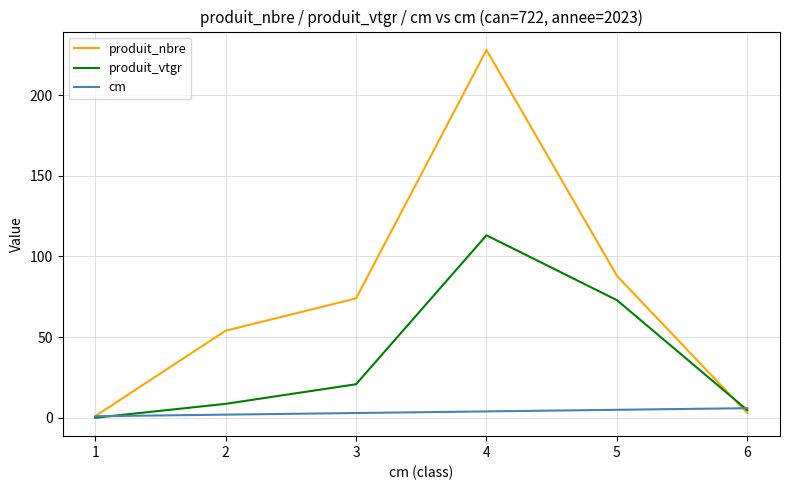

Which series has the largest total across all categories?

produit_nbre